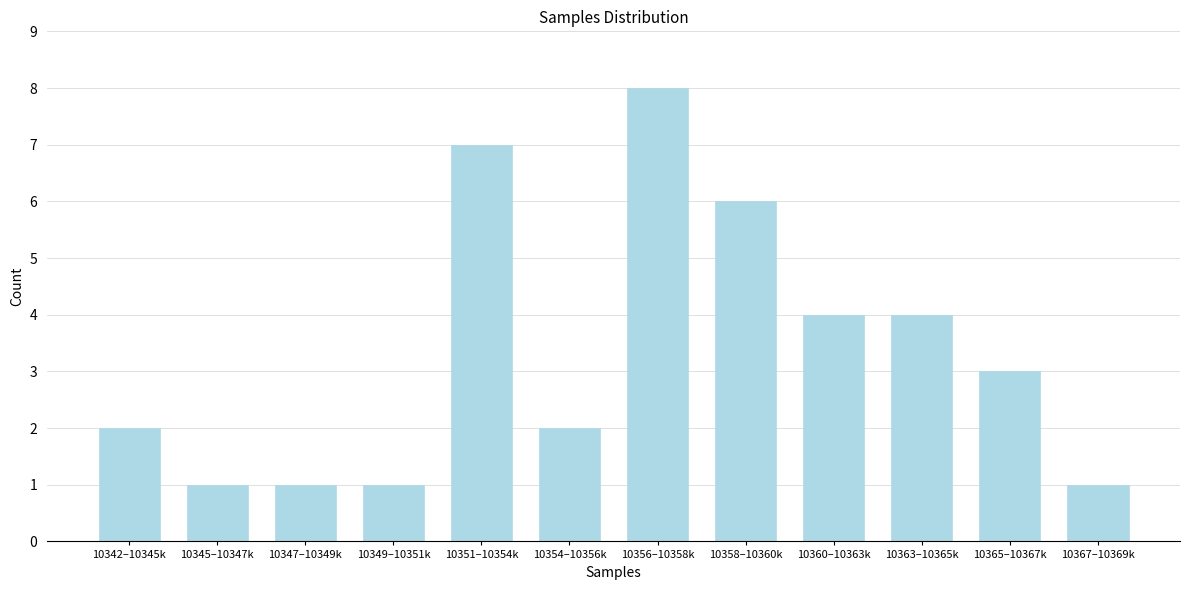

Reading left to right, extract all data points from this chart.

10342–10345k=2	10345–10347k=1	10347–10349k=1	10349–10351k=1	10351–10354k=7	10354–10356k=2	10356–10358k=8	10358–10360k=6	10360–10363k=4	10363–10365k=4	10365–10367k=3	10367–10369k=1